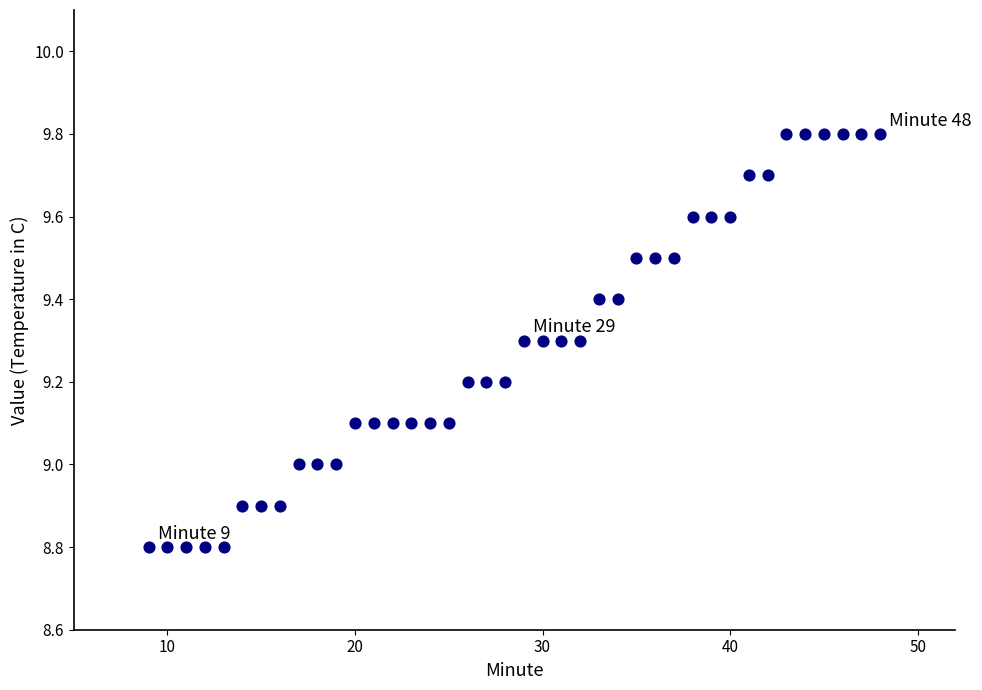

What is the range of Y values (max minus min)?

1.0